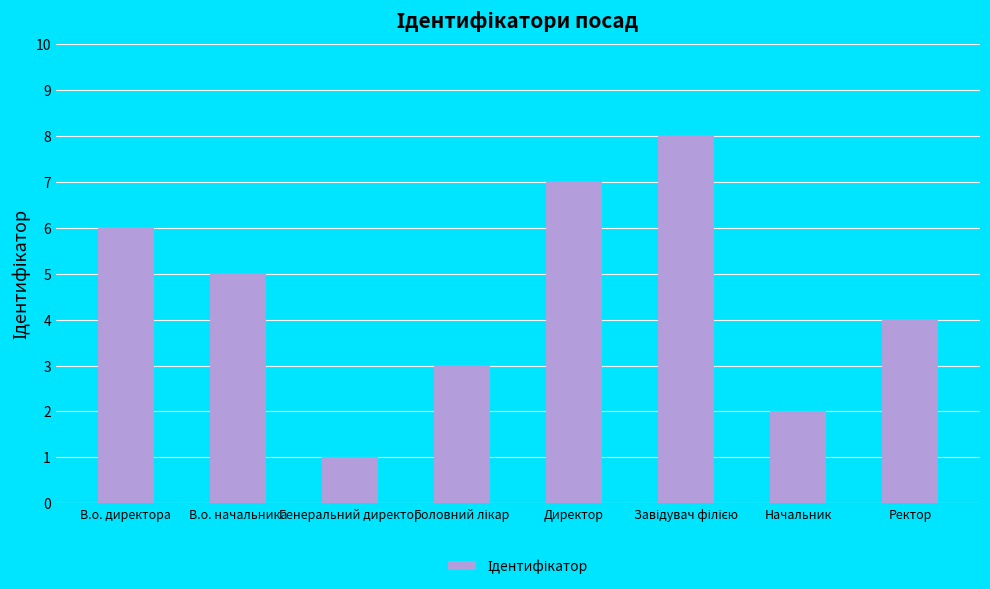

Reading left to right, transcribe all the data shown in this chart.

6	5	1	3	7	8	2	4